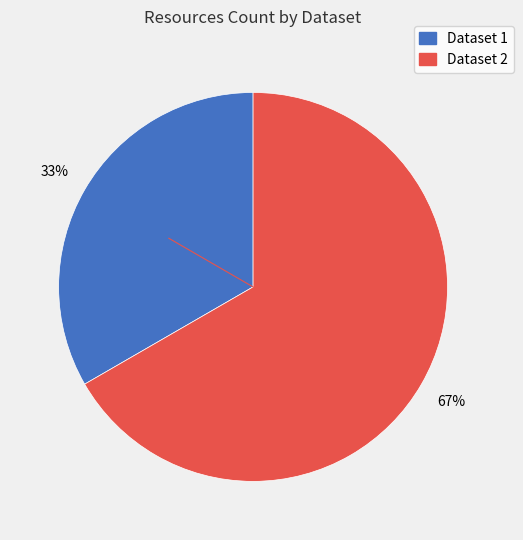

Is there a majority slice in this chart?

Yes